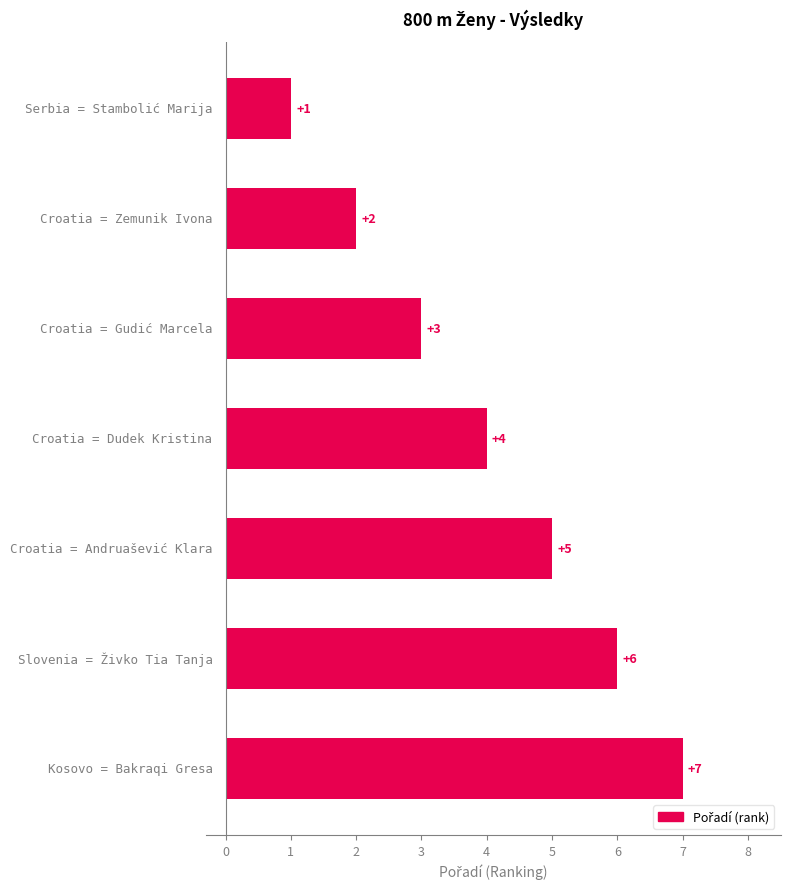

How many values are between 2 and 6?

5